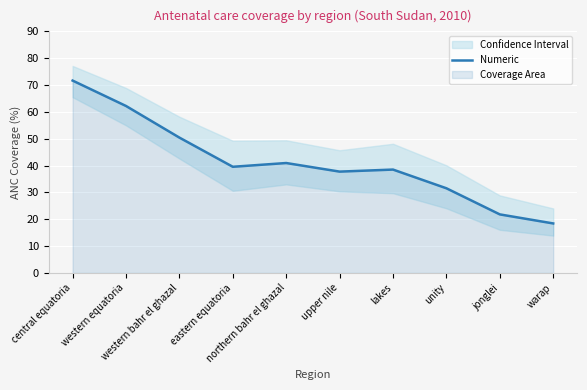

Does the chart display data point markers on the line(s)?

No